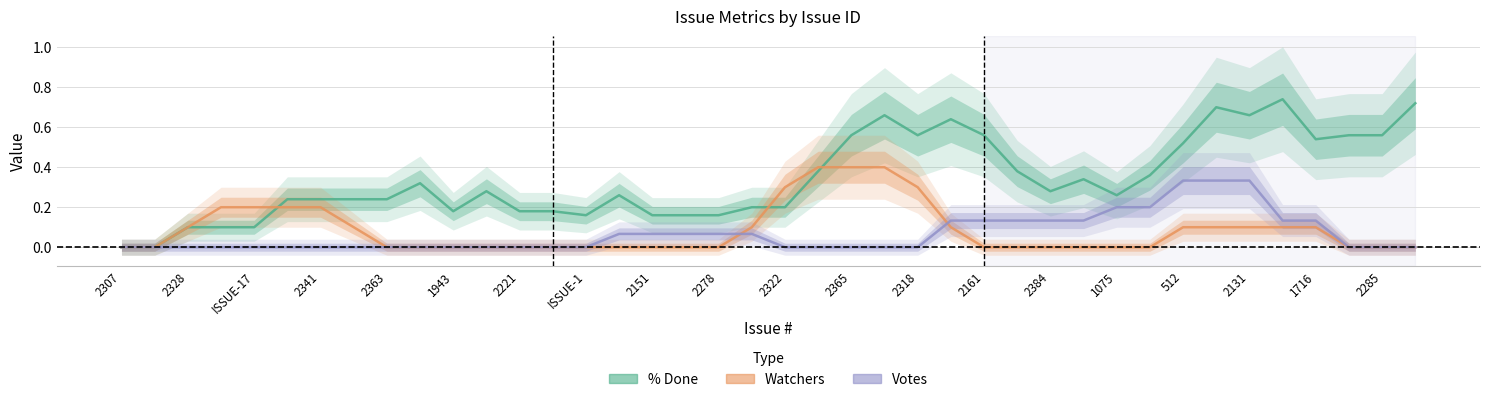

What position from the left is 2365?

12